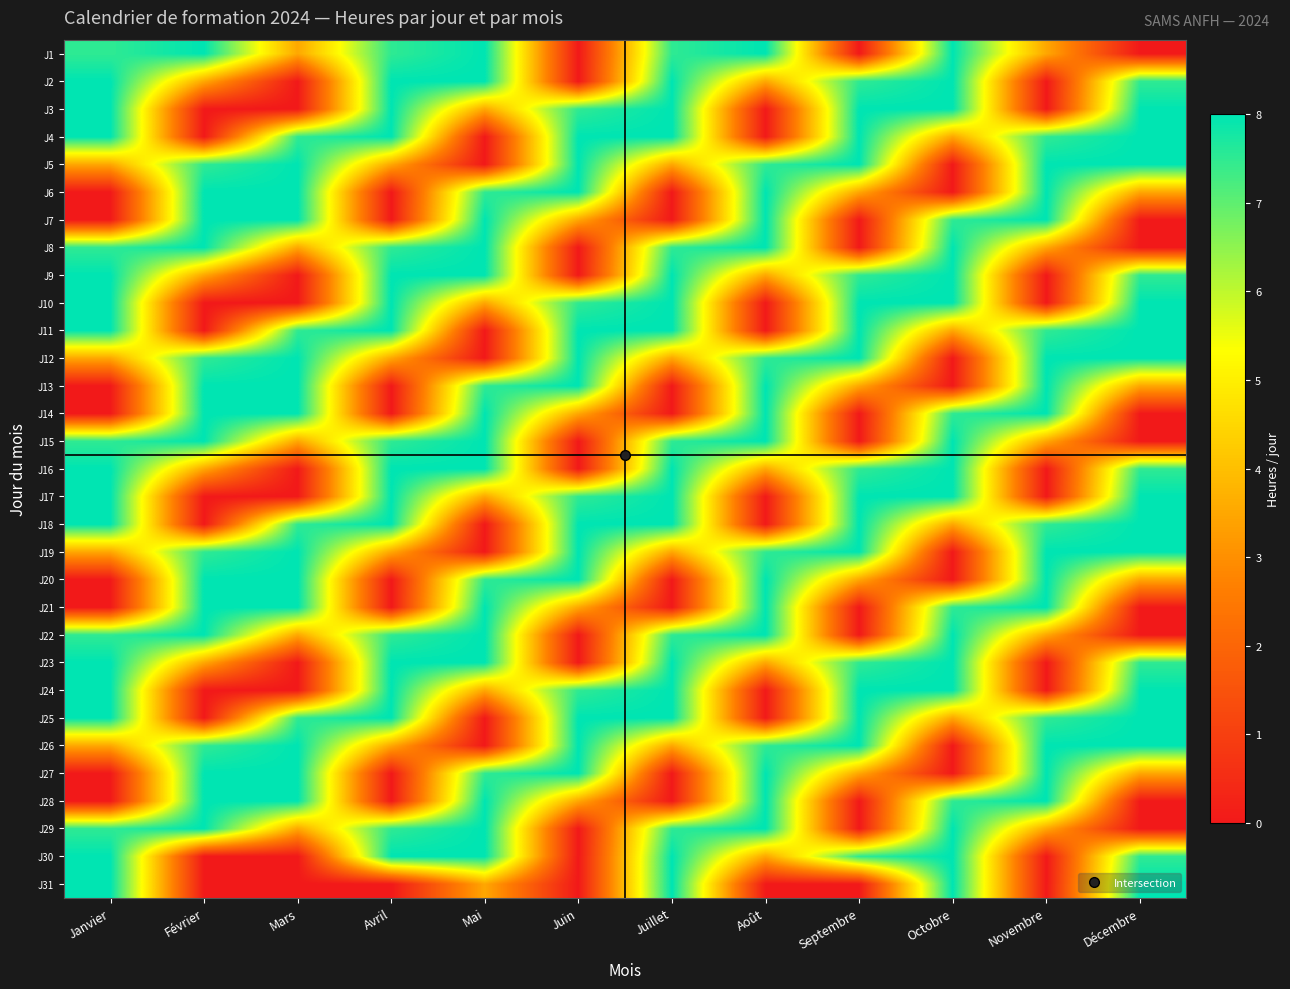

Rank the series at Octobre from highest to lowest value.

J1, J2, J3, J8, J9, J10, J15, J16, J17, J22, J23, J24, J29, J30, J31, J7, J14, J21, J28, J4, J11, J18, J25, J5, J6, J12, J13, J19, J20, J26, J27